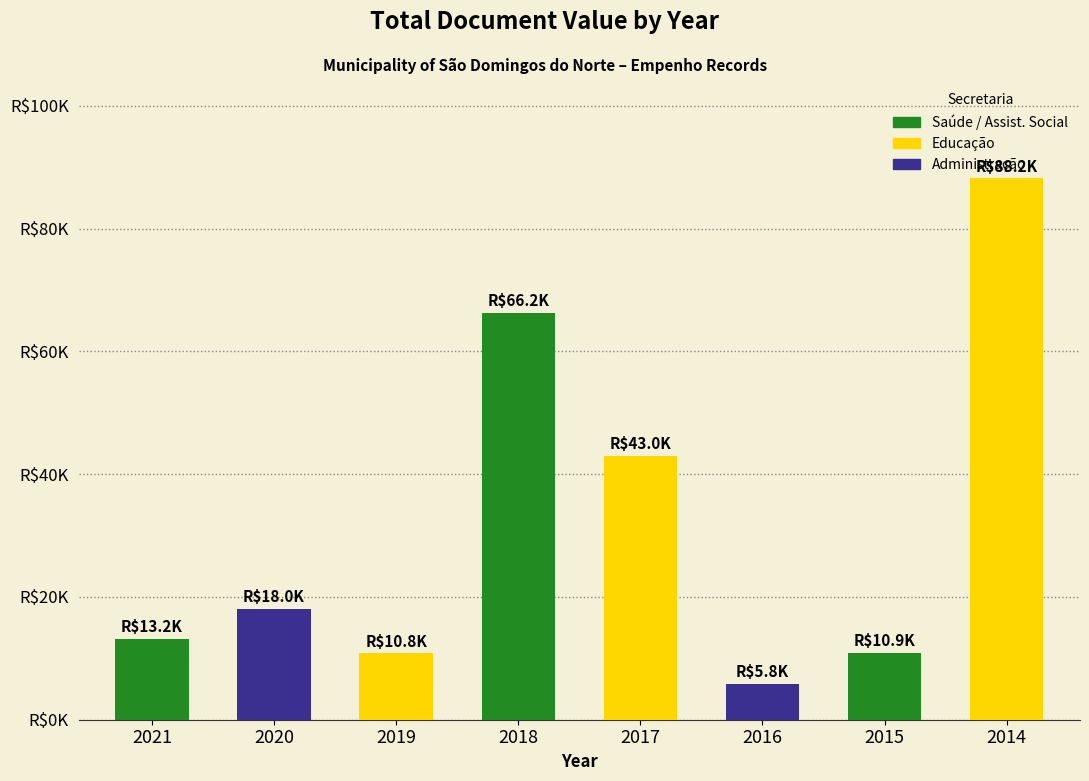

What is the sum of the values at 2017 and 2018?

109250